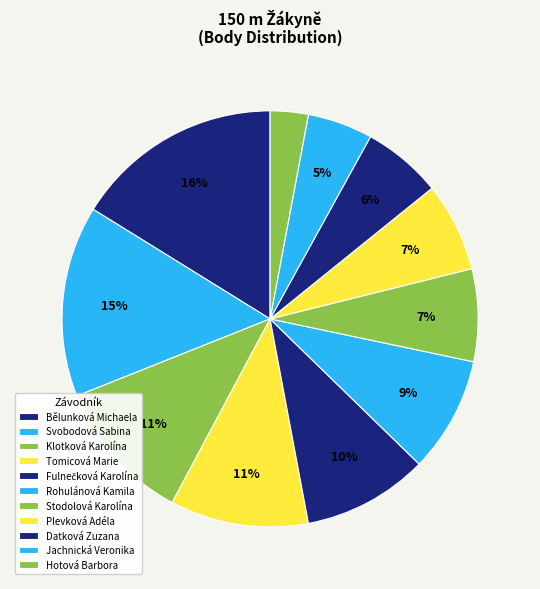

Count the number of slices in the pie.

11